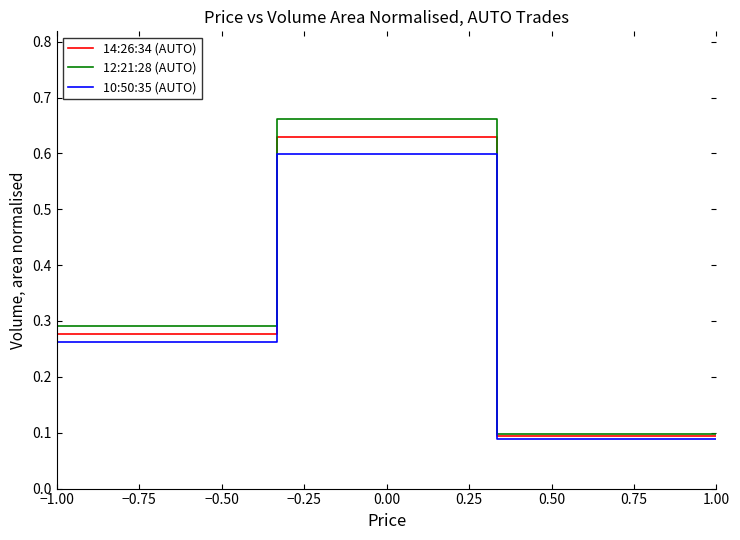

Which series has the largest range (max minus min)?

12:21:28 (AUTO)